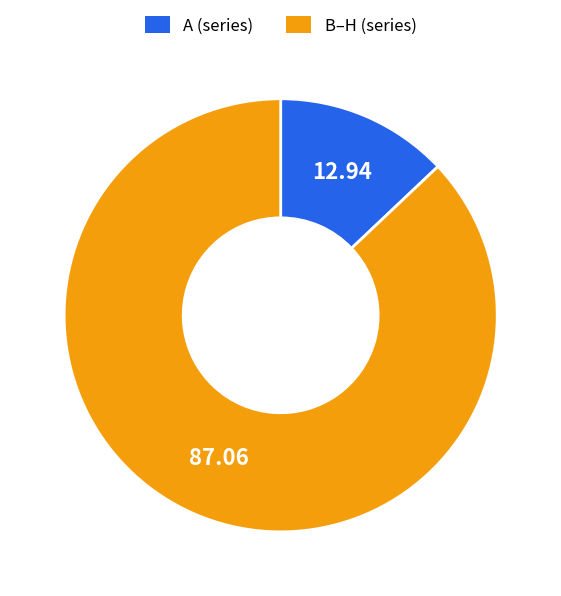

Is there a majority slice in this chart?

Yes